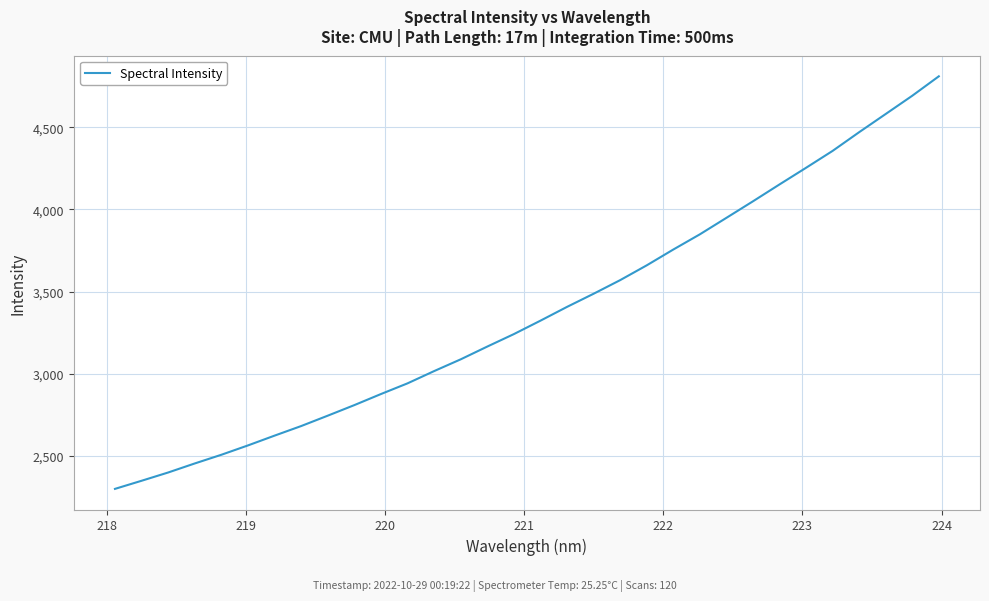

What is the minimum value shown in the chart?

2297.7